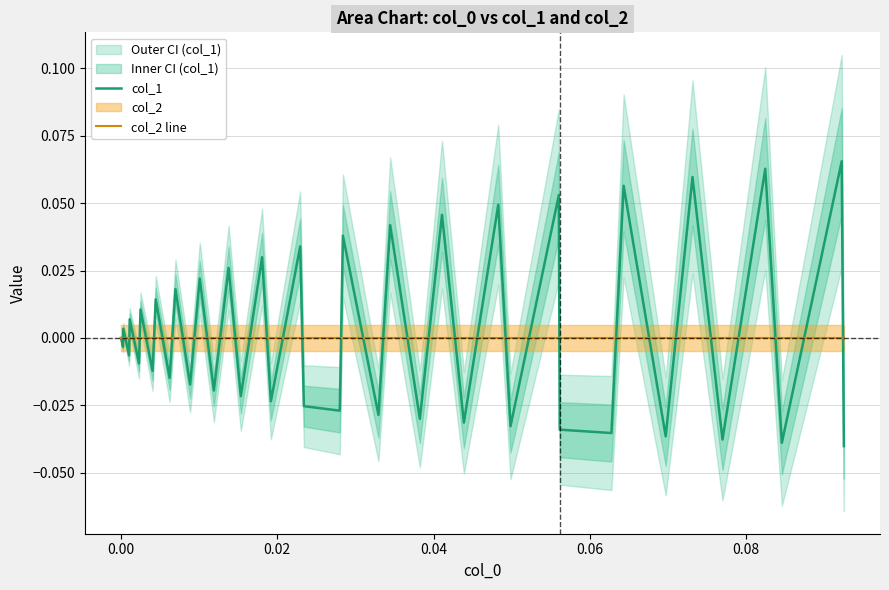

After their last crossing, which series has the higher values: col_2 line or col_1?

col_2 line